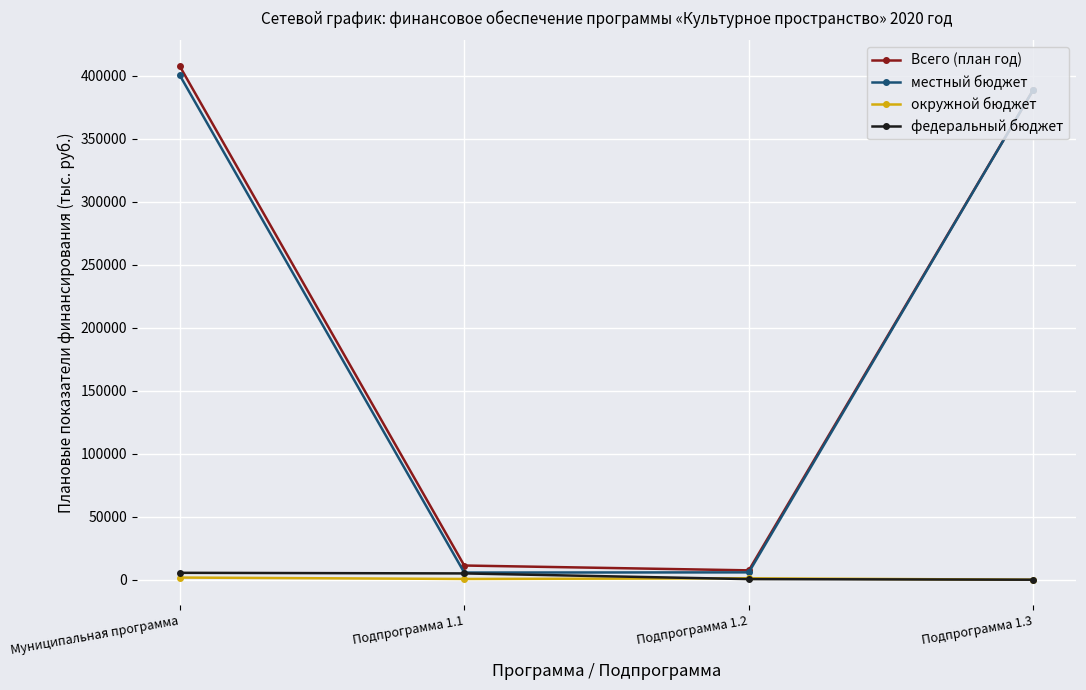

Is it true that Всего (план год) equals 11271.6 at Подпрограмма 1.1?

True